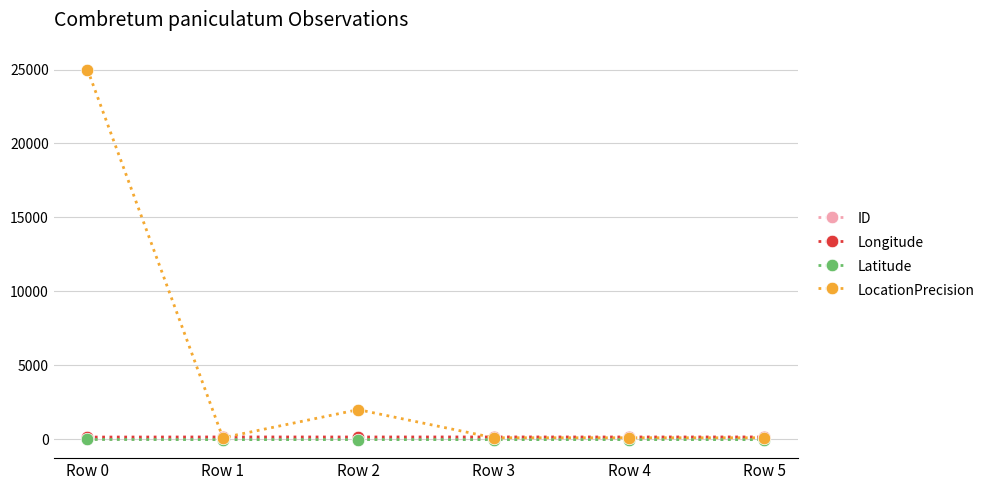

At which label is LocationPrecision closest to 12550?

Row 2